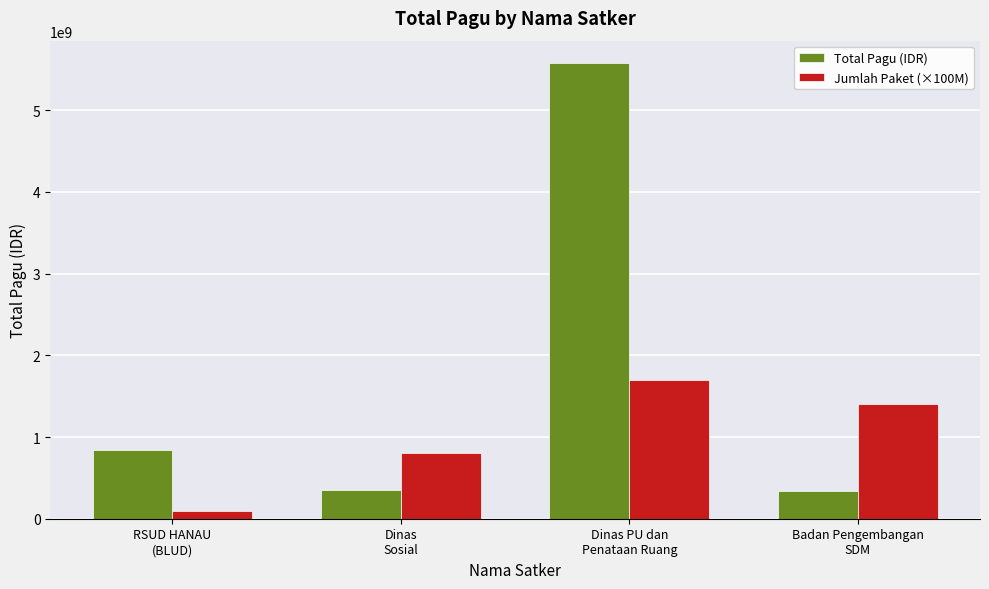

Does the chart contain any negative values?

No